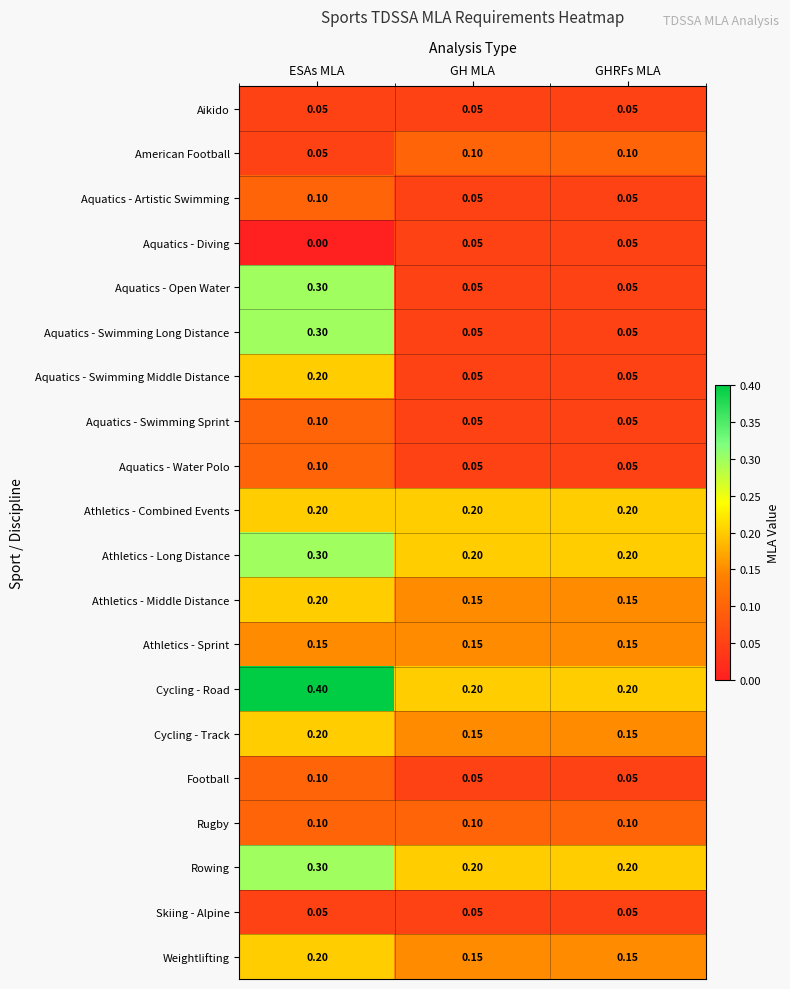

At which category does the chart reach its peak across all series?

ESAs MLA